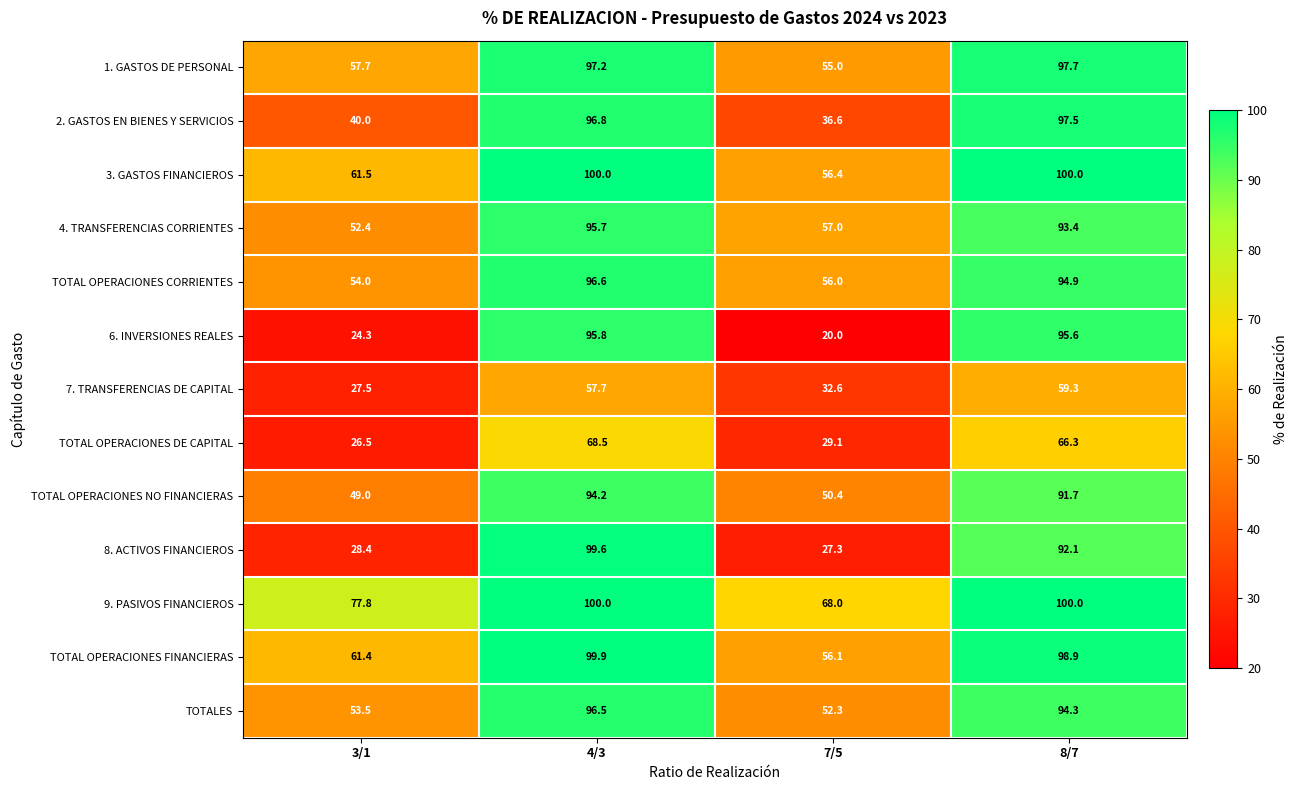

What is the minimum value shown in the chart?

20.0